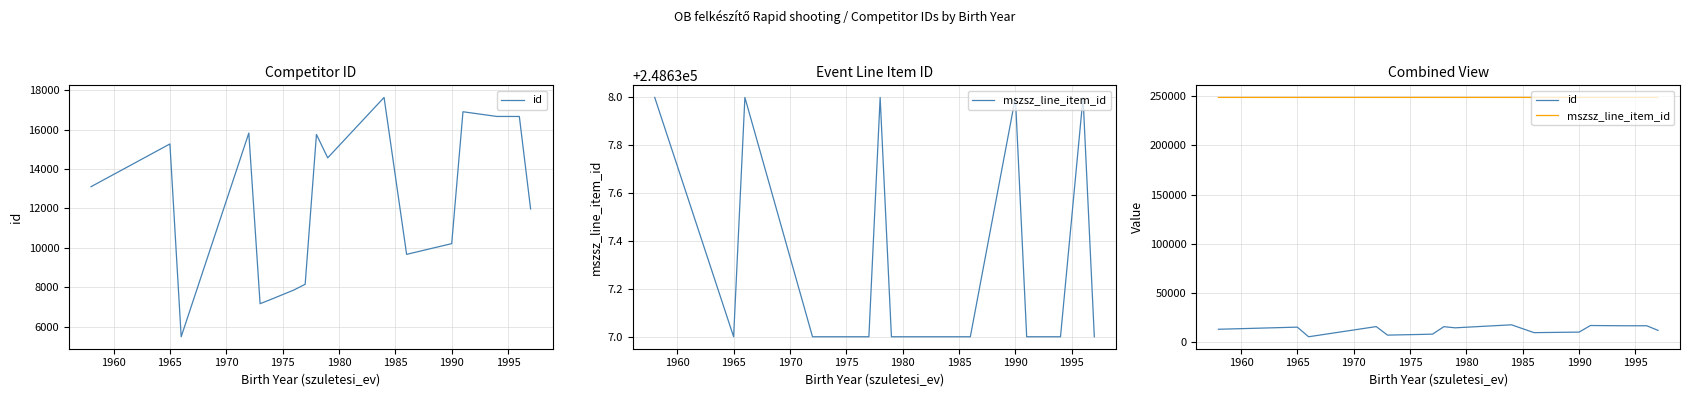

Reading left to right, transcribe all the data shown in this chart.

id: 13100	15268	5490	15820	7166	7393	7861	8152	15749	14564	17627	9669	10213	16901	16663	16662	11971
mszsz_line_item_id: 248638	248637	248638	248637	248637	248637	248637	248637	248638	248637	248637	248637	248638	248637	248637	248638	248637